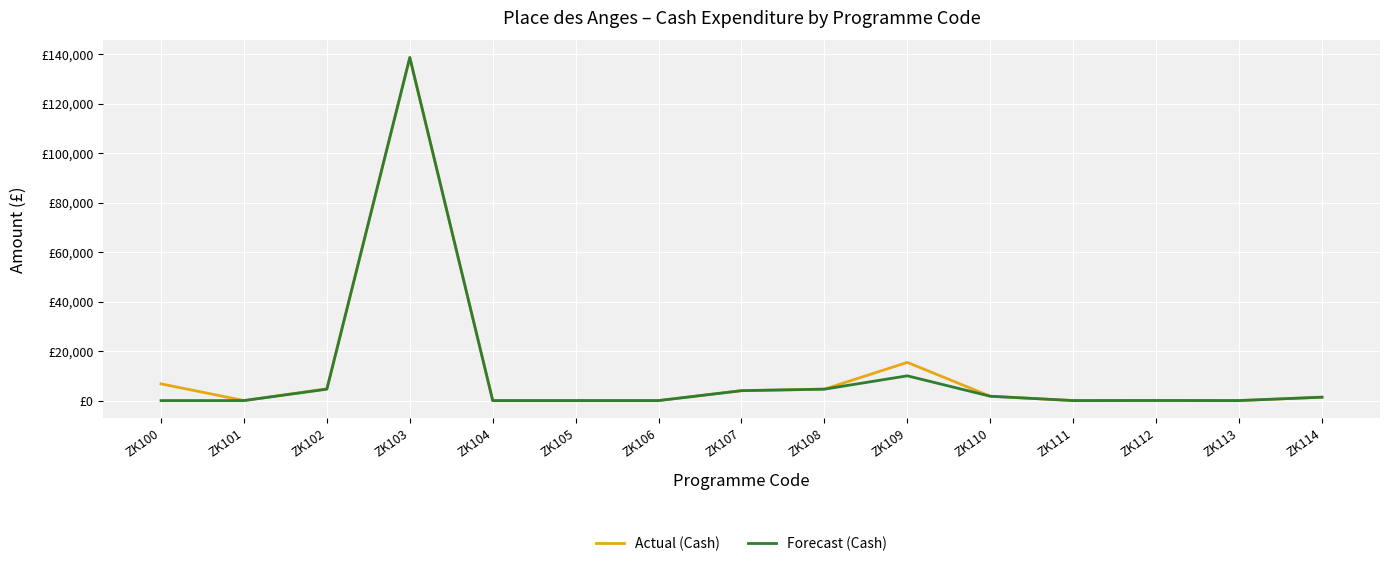

True or false: Actual (Cash) has more than 0 interior local peaks.

True